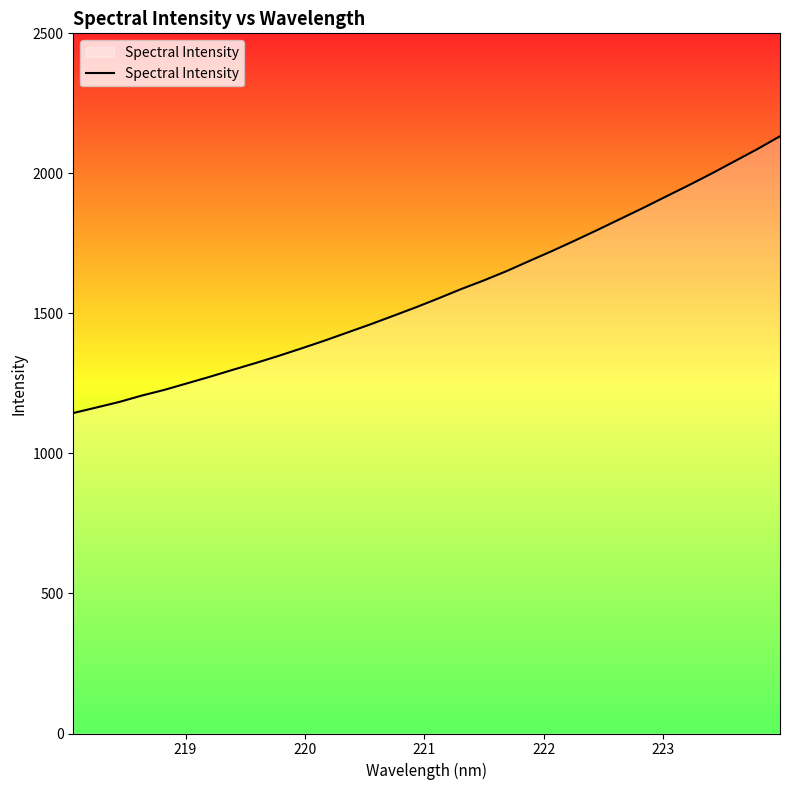

What is the maximum value shown in the chart?

2132.5